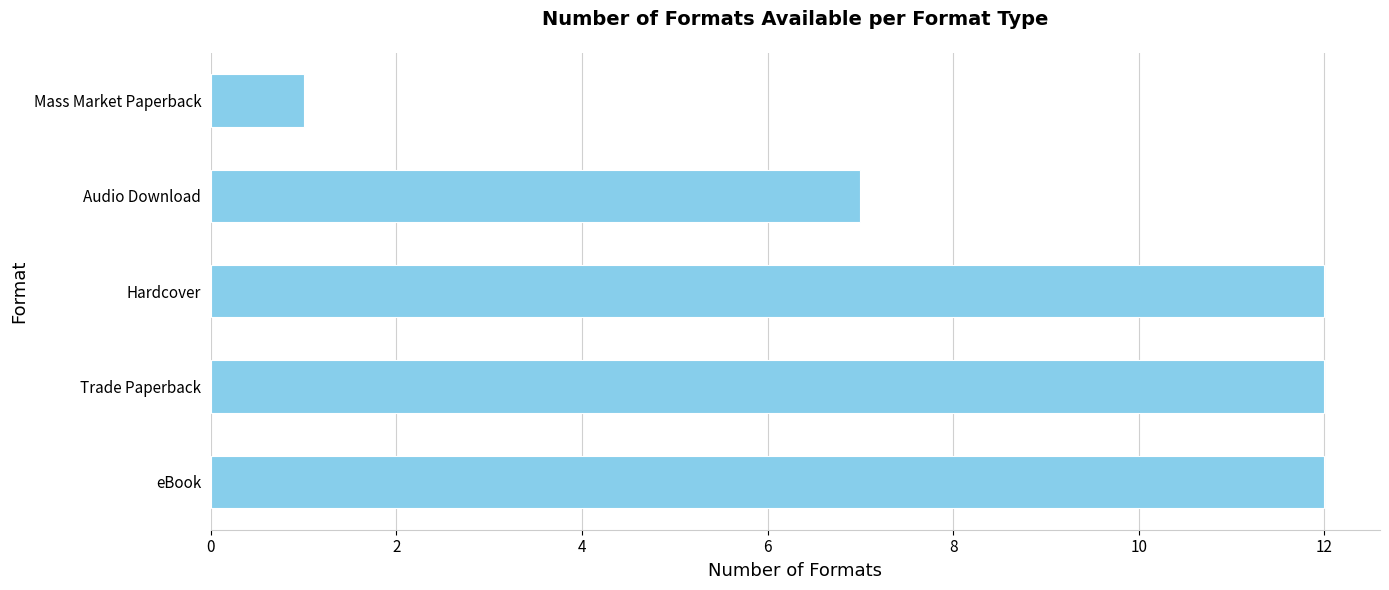

Between Hardcover and Mass Market Paperback, which is larger?

Hardcover